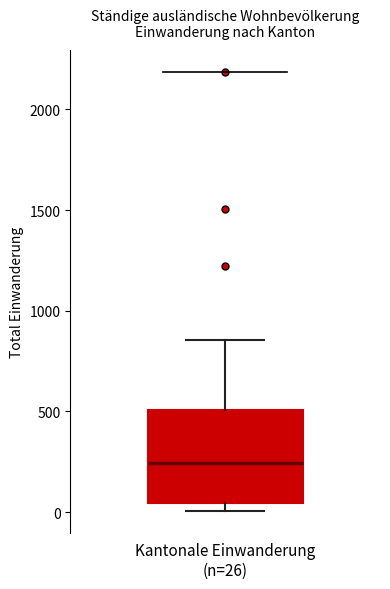

Where does the median line of the box for Kantonale Einwanderung (n=26) sit on the y-axis? The values are not printed on the chart, so give them approximately, as read against the axis.

250